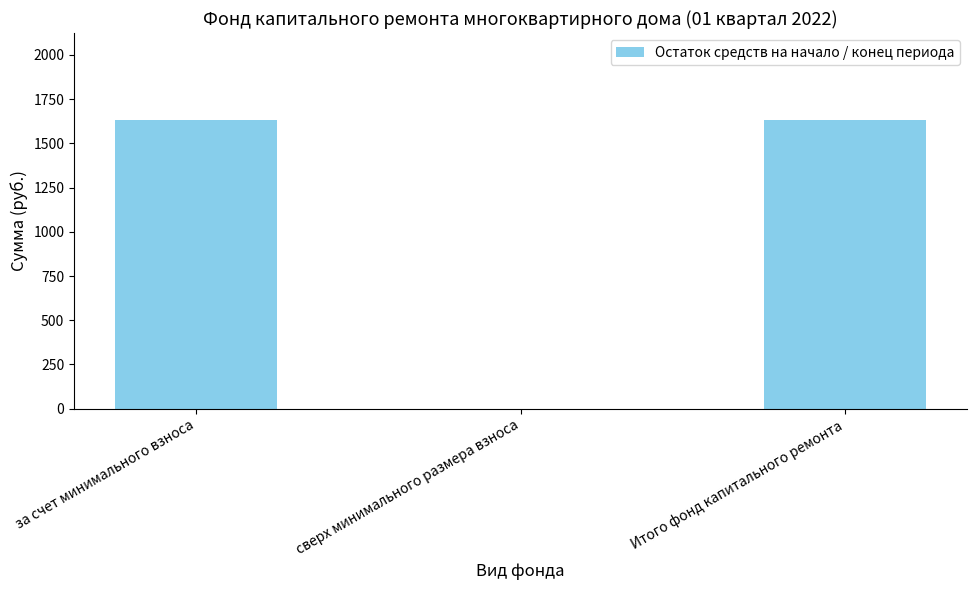

What is the maximum value shown in the chart?

1633.7